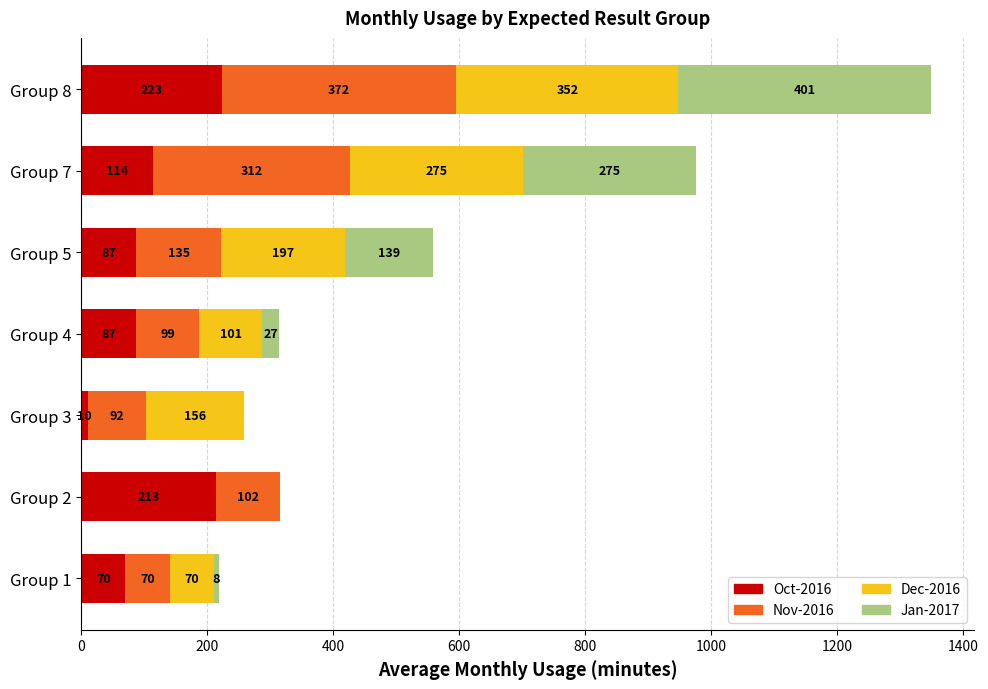

What are all the series names shown in the legend?

Oct-2016, Nov-2016, Dec-2016, Jan-2017